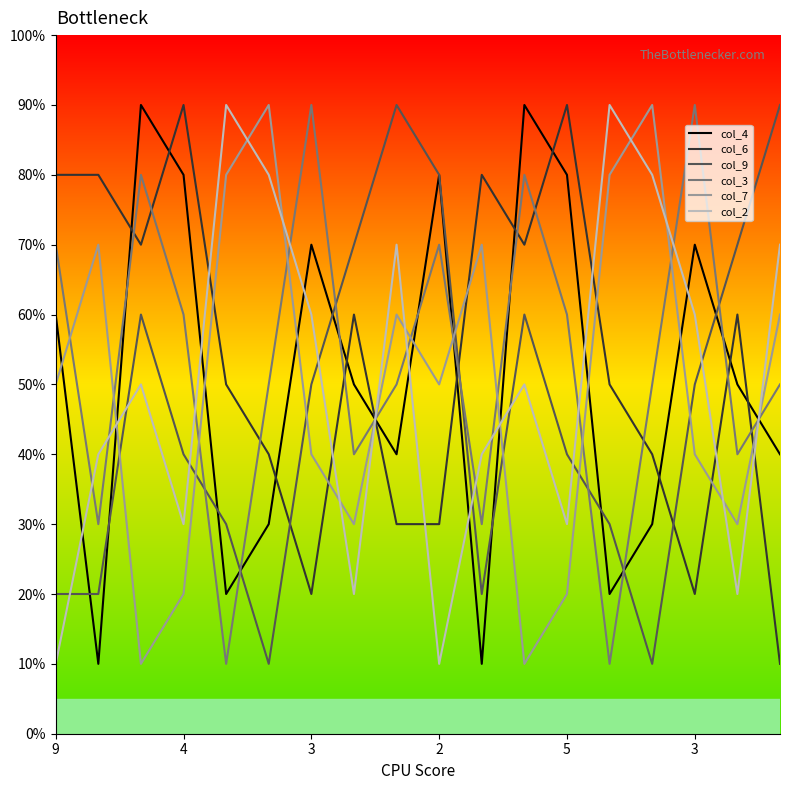

Does the chart display data point markers on the line(s)?

No